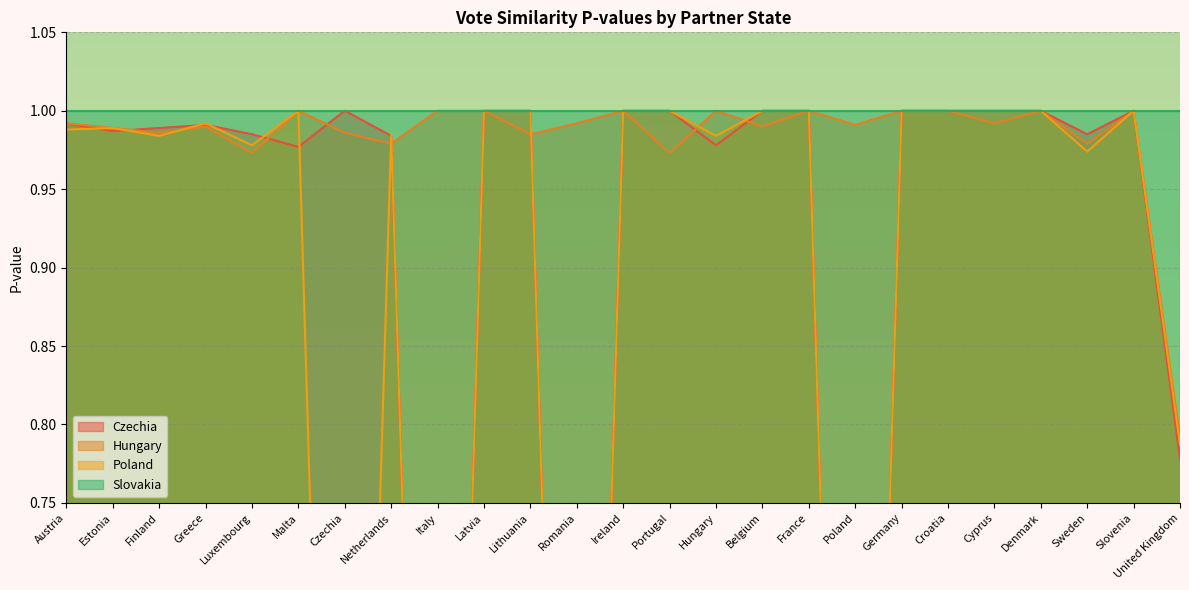

At which label does Hungary reach its peak?

Malta